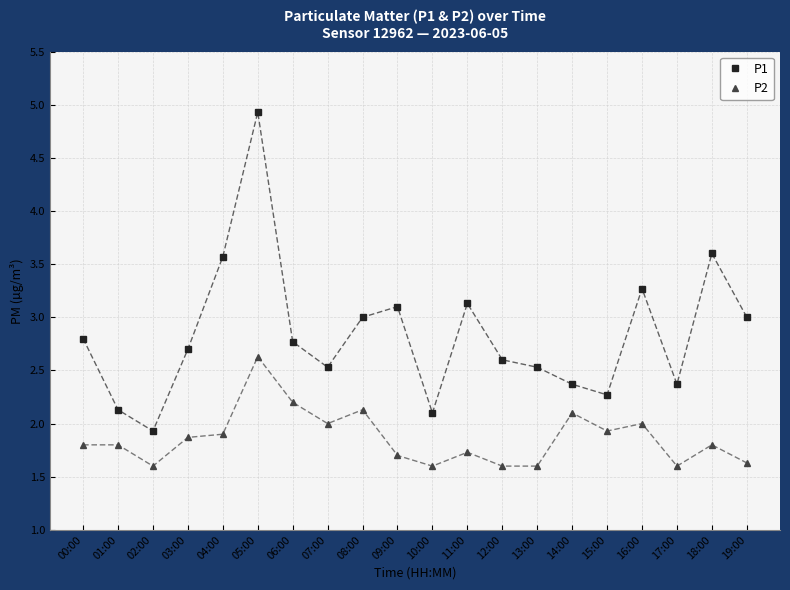

What is the difference between the maximum and minimum values in the P1 series?

3.0